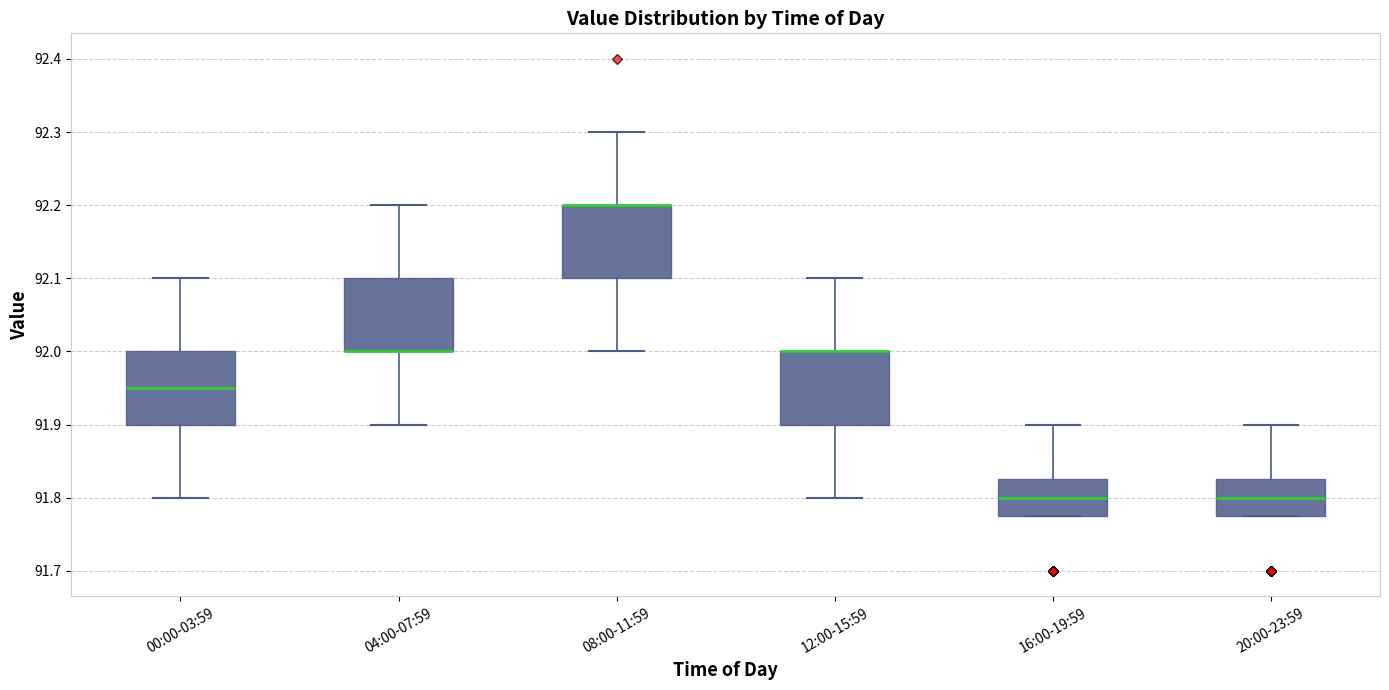

Reading left to right, transcribe this box plot: for each box, give where its median line is, the range the box spans, and where its two whiskers end, as read against the y-axis. The values are not printed on the chart, so give them approximately, as read against the axis.

00:00-03:59: median 91.95, box 91.90 to 92.00, whiskers 91.80 to 92.10
04:00-07:59: median 92.00 (drawn on the box's lower edge), box 92.00 to 92.10, whiskers 91.90 to 92.20
08:00-11:59: median 92.20 (drawn on the box's upper edge), box 92.10 to 92.20, whiskers 92.00 to 92.30
12:00-15:59: median 92.00 (drawn on the box's upper edge), box 91.90 to 92.00, whiskers 91.80 to 92.10
16:00-19:59: median 91.80, box 91.78 to 91.83, whiskers 91.78 to 91.90
20:00-23:59: median 91.80, box 91.78 to 91.83, whiskers 91.78 to 91.90